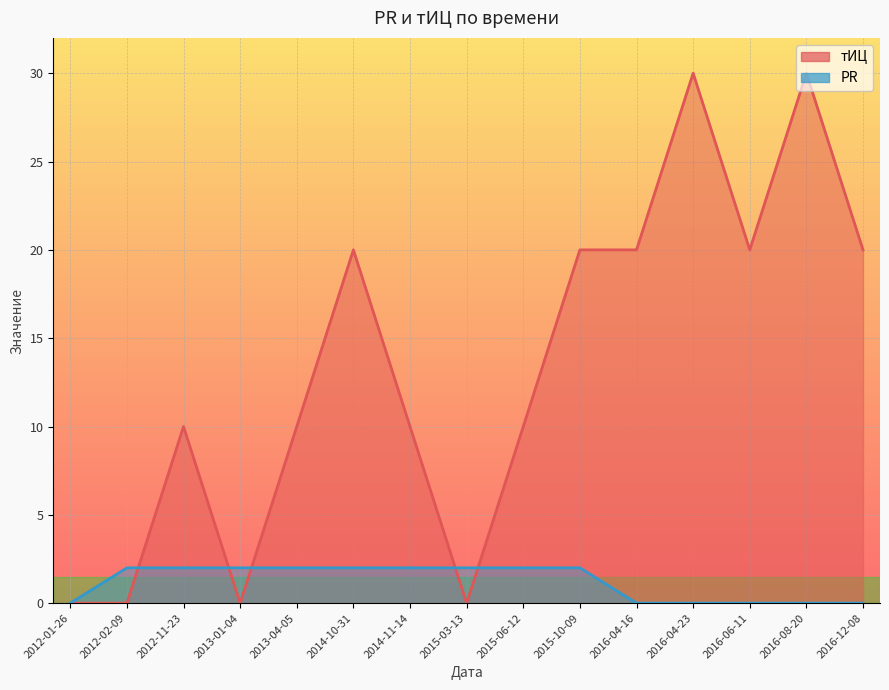

At how many categories does at least one series exceed 11?

7